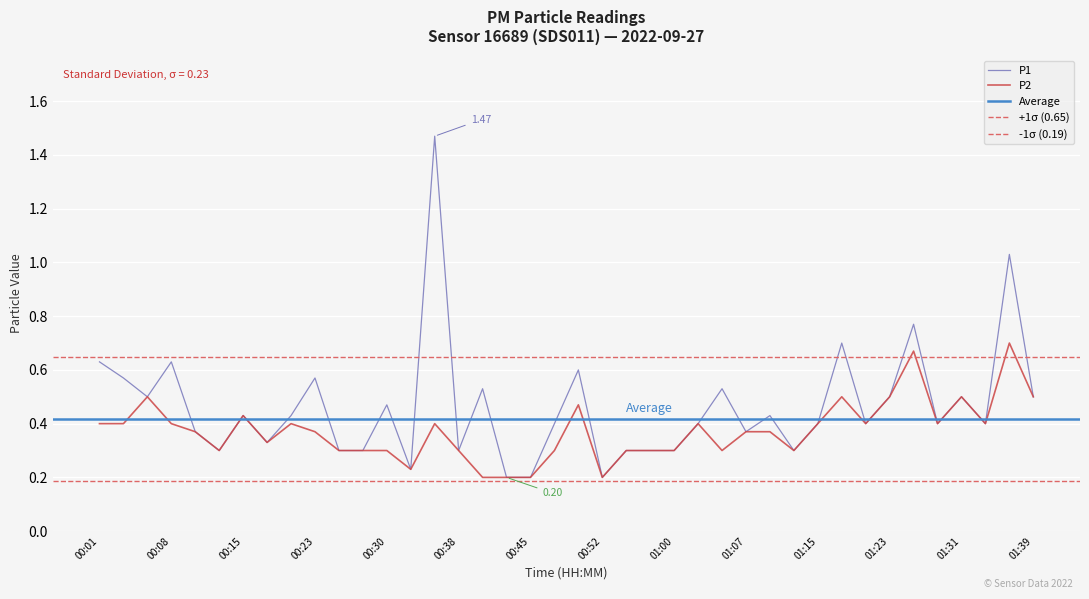

Rank the series at 00:35 from lowest to highest value.

P2, P1